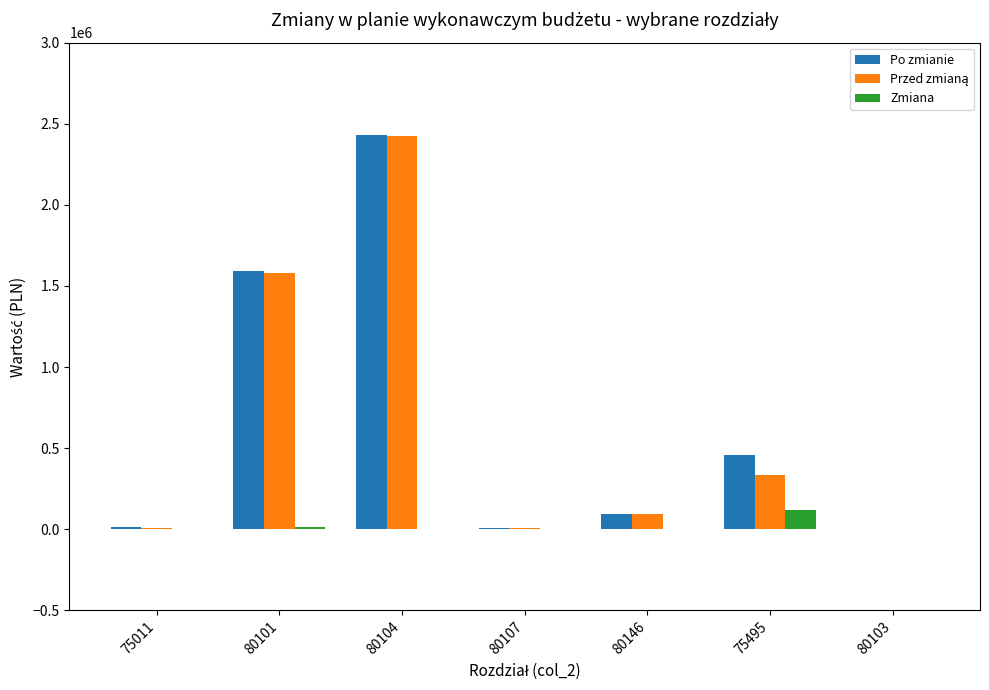

How many groups of bars are there?

7